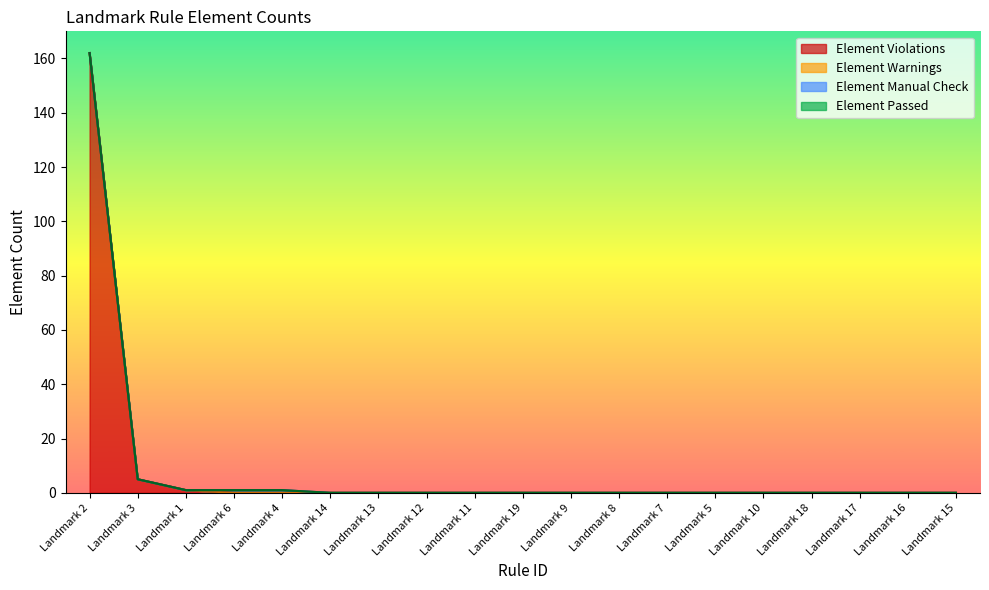

Which category has the highest value across all series?

Landmark 2